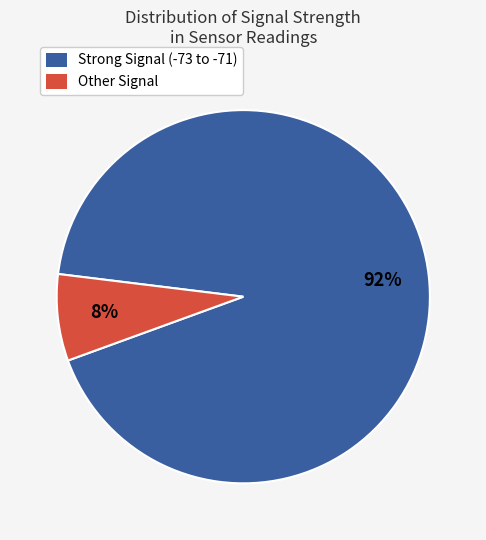

To the nearest percent, what percentage of the pie is Strong Signal (-73 to -71)?

92%